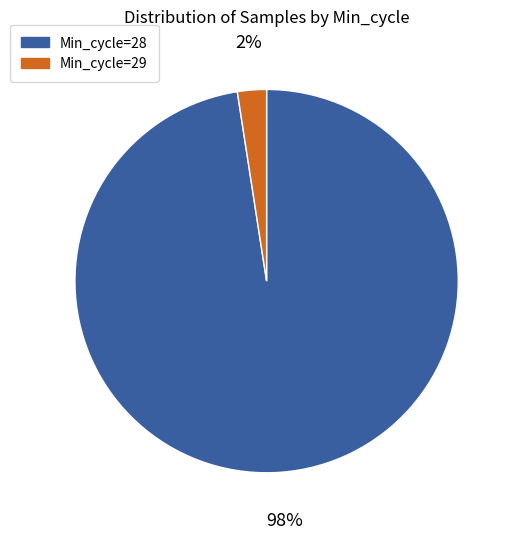

Which category has the smallest portion of the pie?

Min_cycle=29